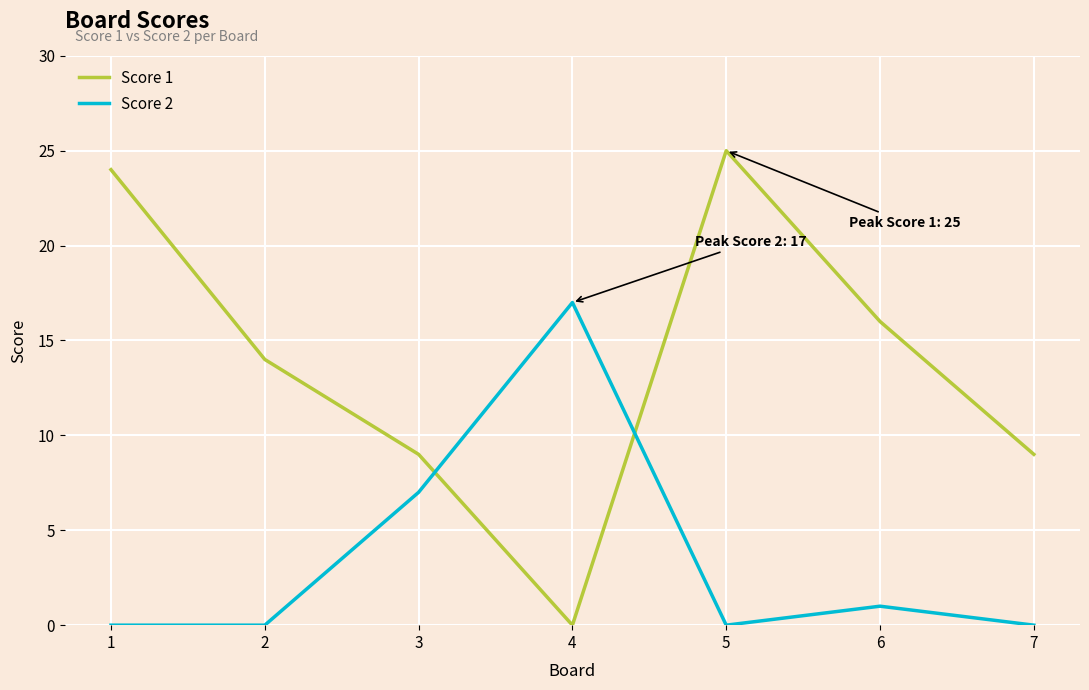

True or false: Score 1 has a value of 16 at 6.

True